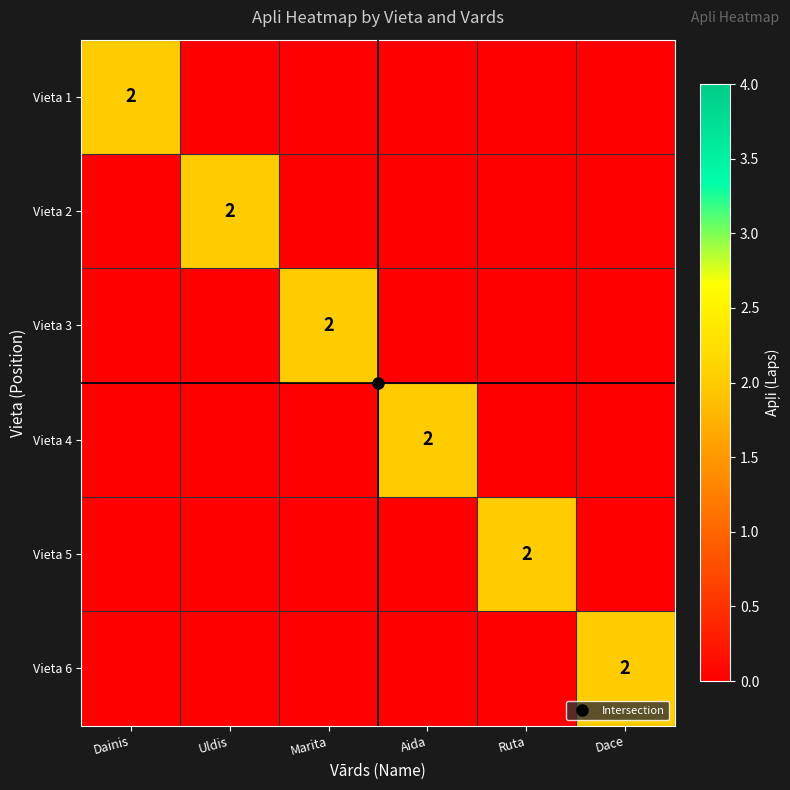

At which category is the sum across all series the highest?

Dainis